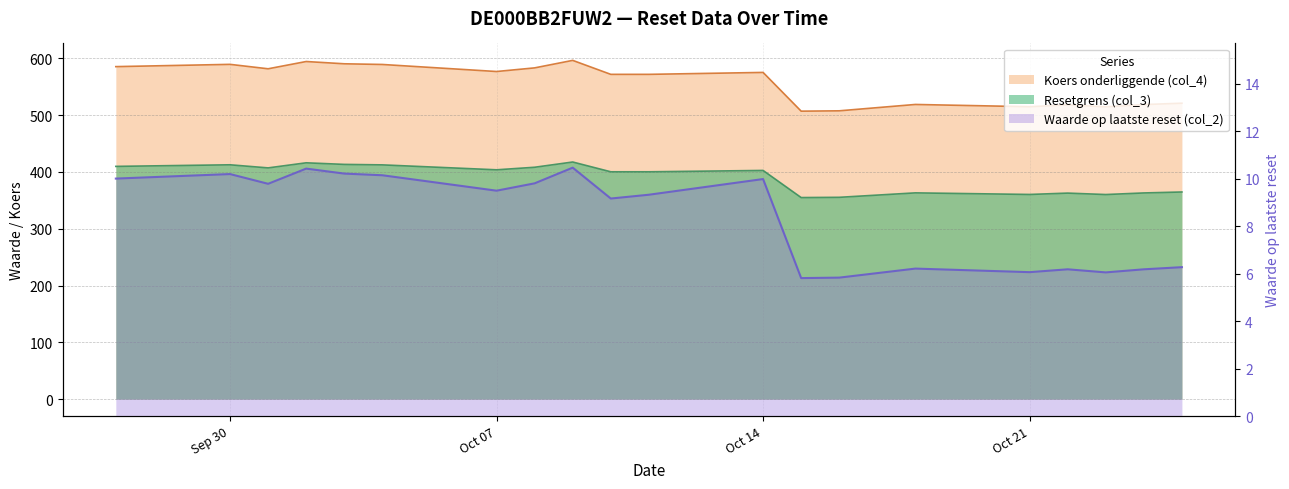

What is the label of the 9th point from the left?

2024-10-09